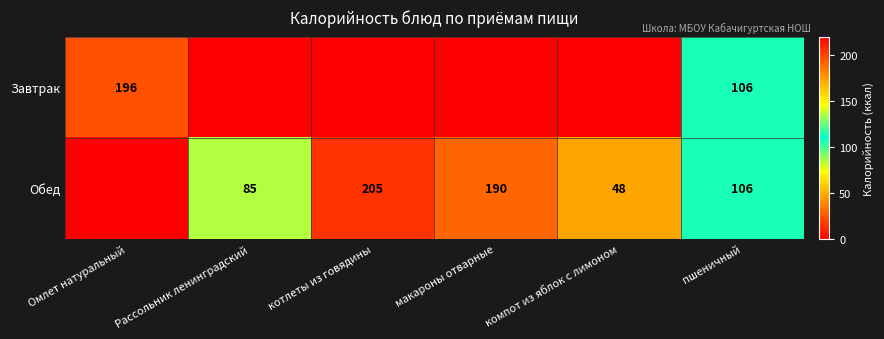

The value of Завтрак at пшеничный is 106. True or false?

True